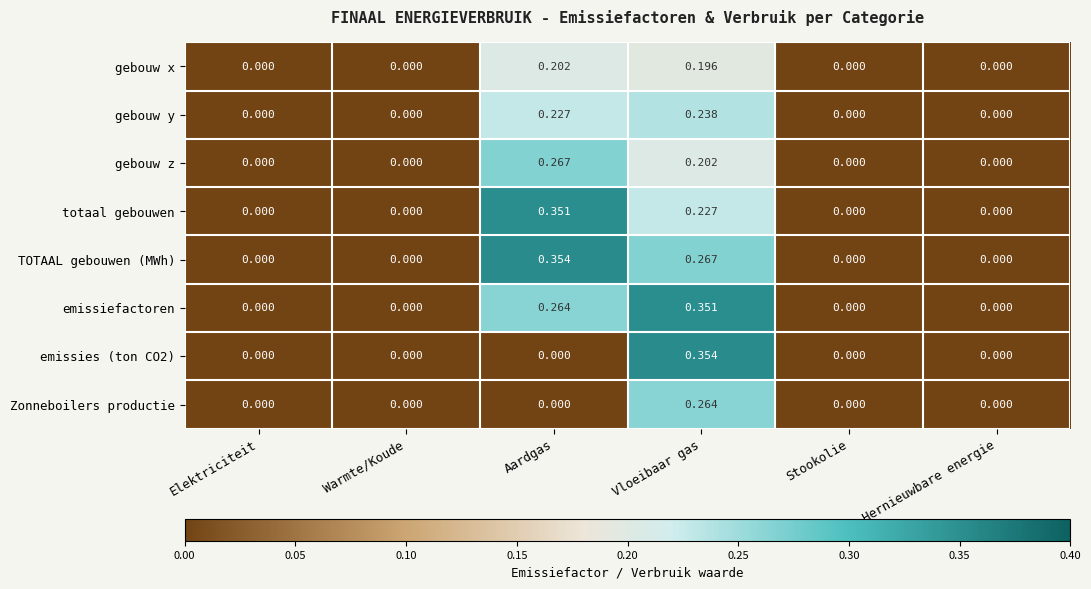

At which category is the sum across all series the highest?

Vloeibaar gas